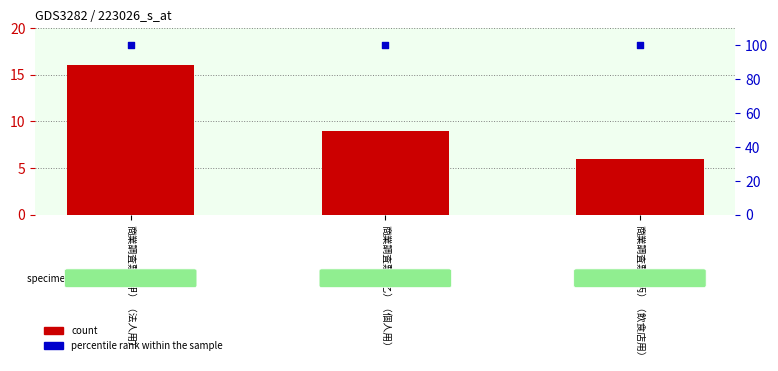

Is the value of percentile rank within the sample at 商業調査票（丙）（飲食店用） greater than the value of count at 商業調査票（乙）（個人用）?

Yes